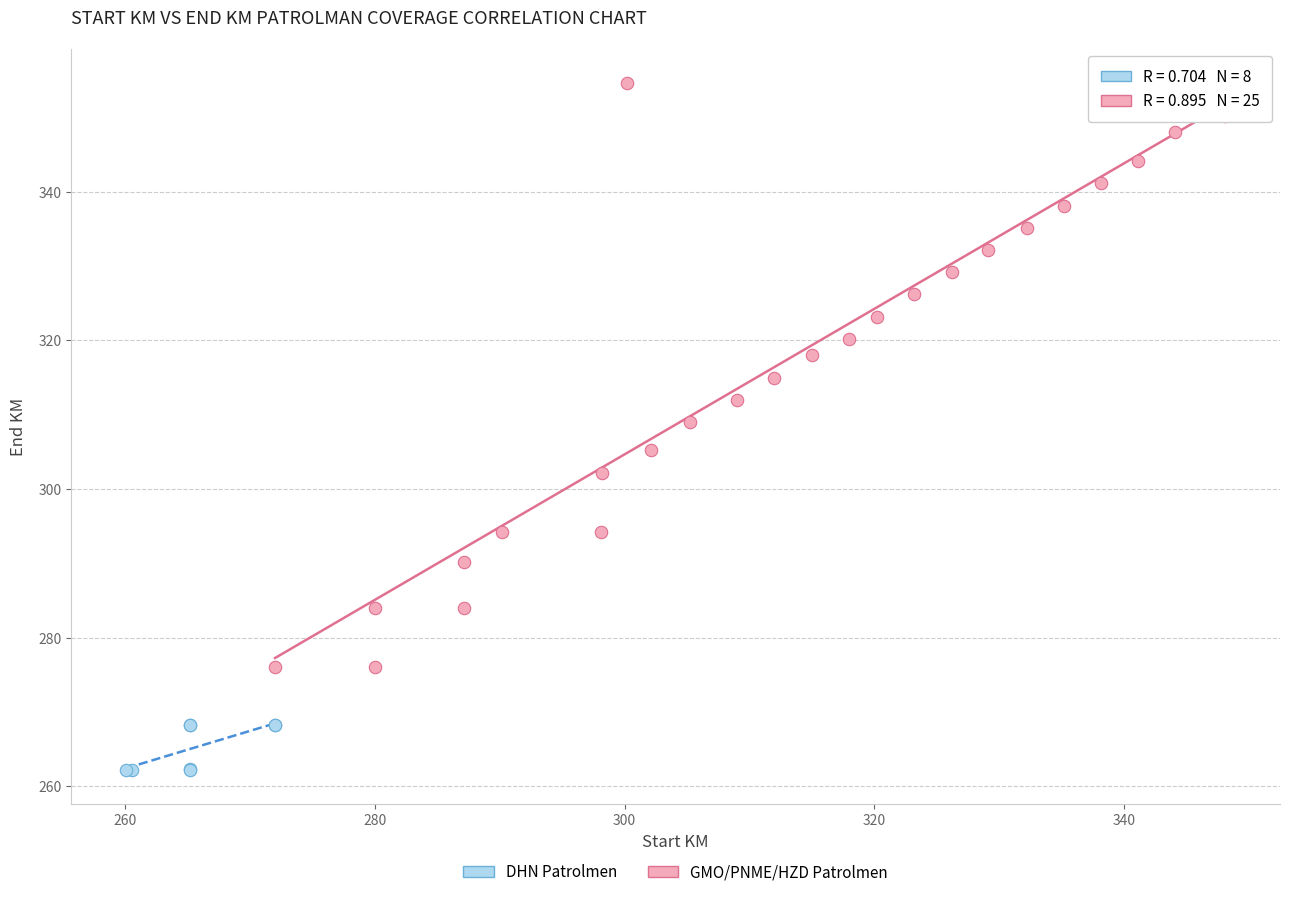

Which series reaches the minimum Y coordinate?

DHN Patrolmen